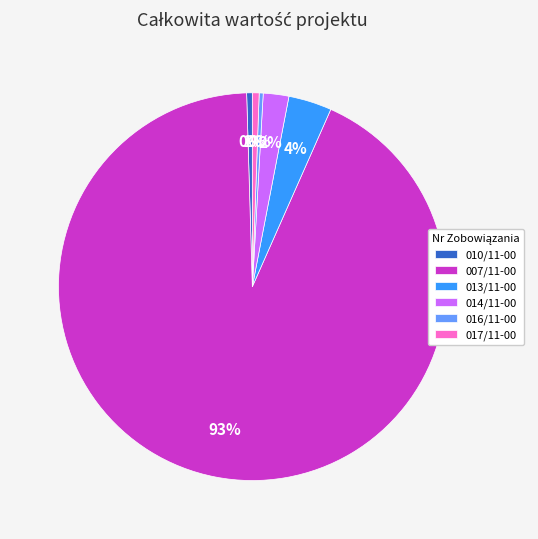

How many slices are in this pie chart?

6